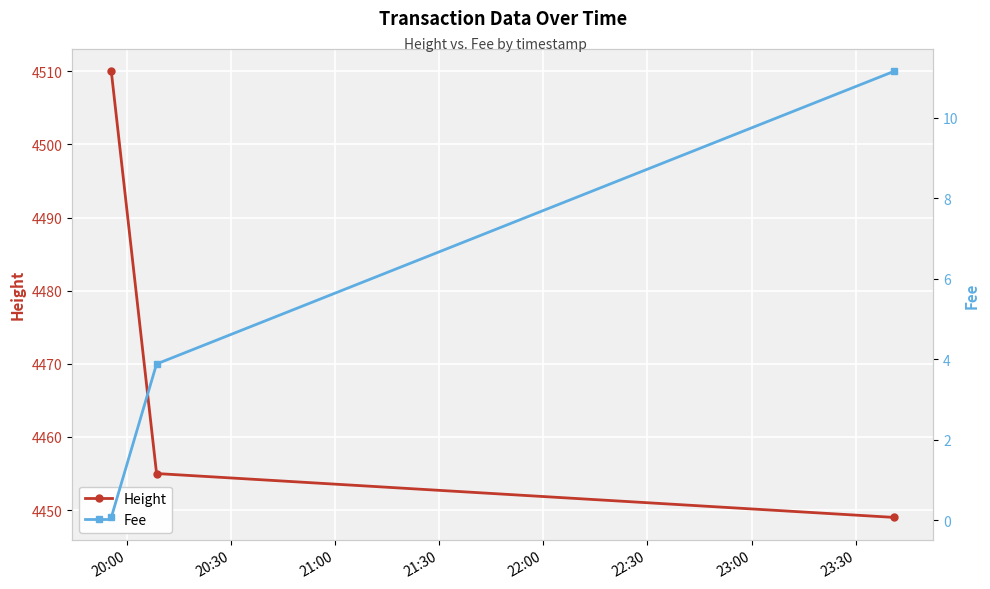

What is the value of the Height point at the 2nd from the left?

4455